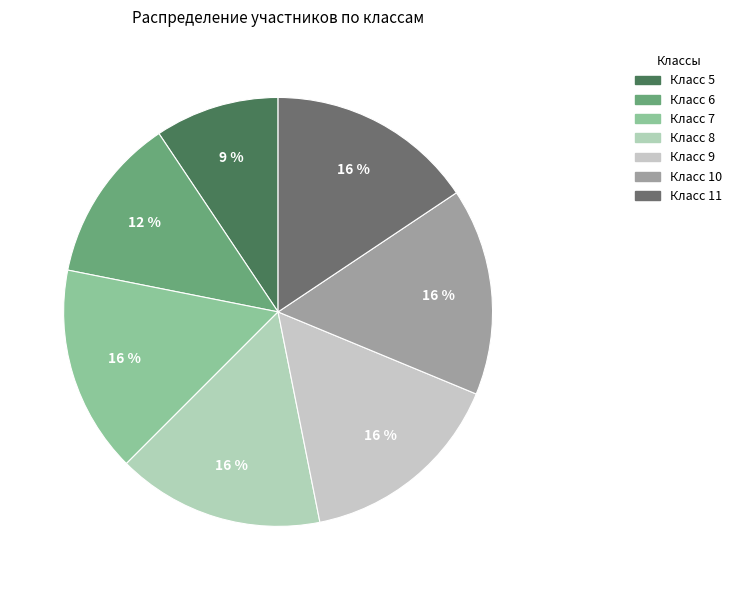

Rank the categories by value from lowest to highest.

5, 6, 7, 8, 9, 10, 11